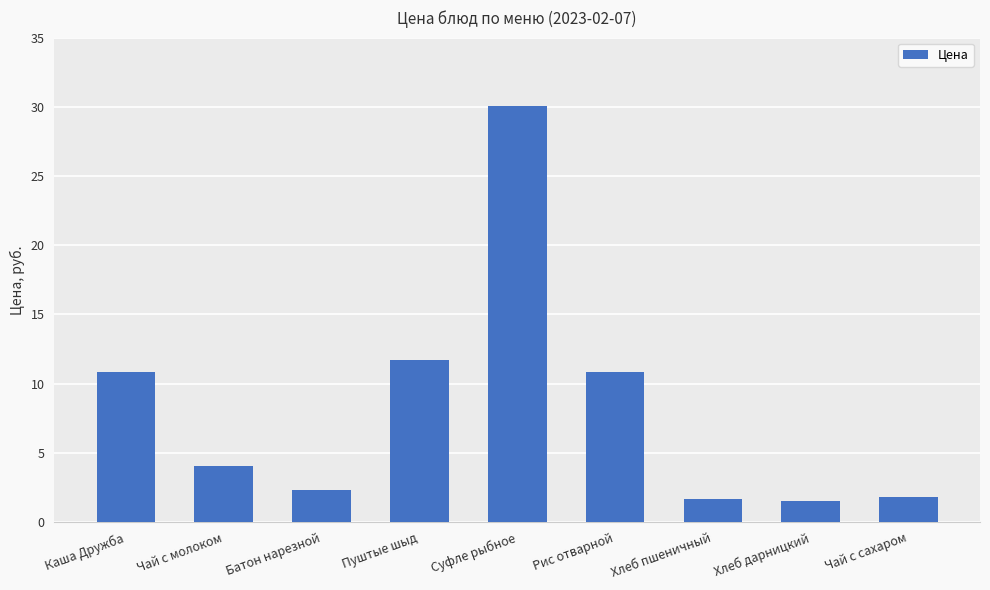

The value at Батон нарезной is 3.8. True or false?

False